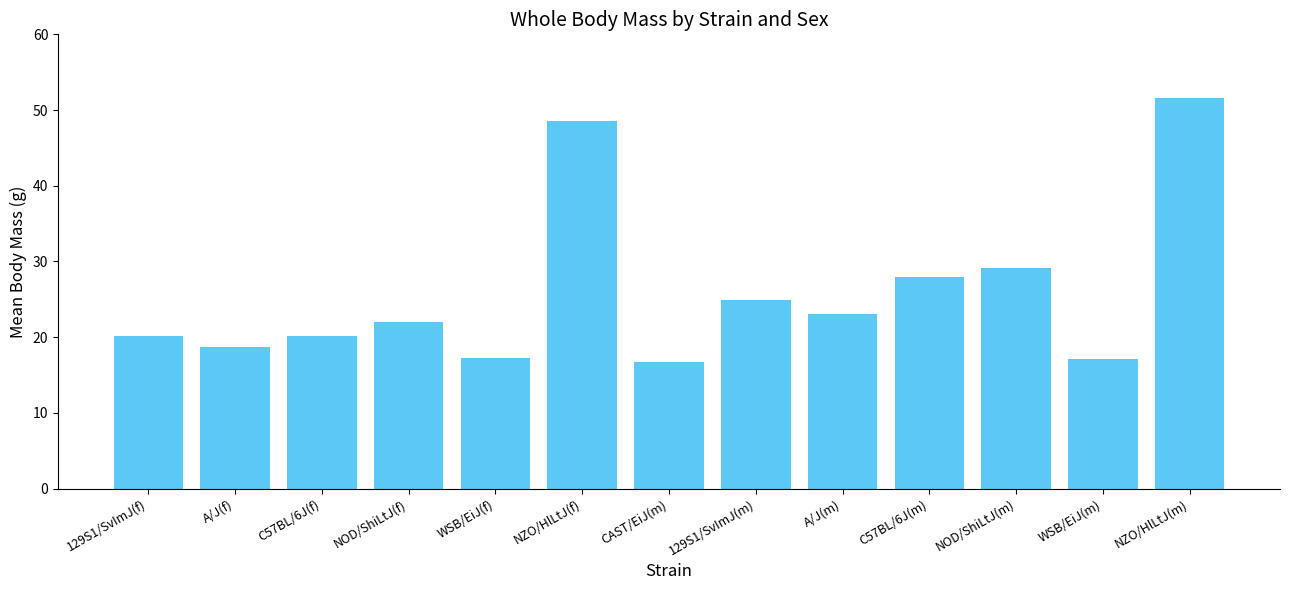

What is the approximate value at CAST/EiJ(m)?

16.7